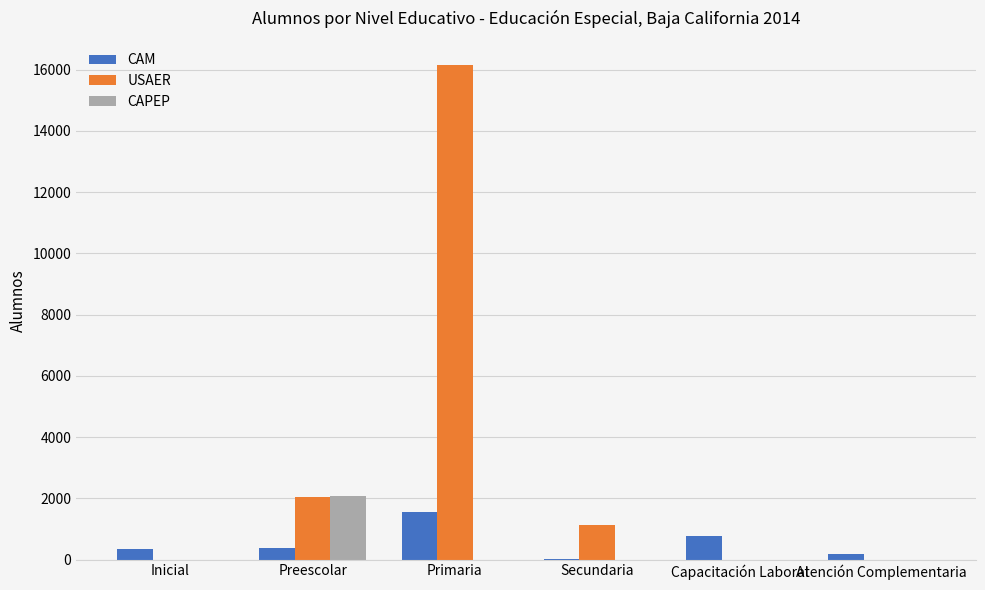

Which series changed the most between Primaria and Capacitación Laboral?

USAER